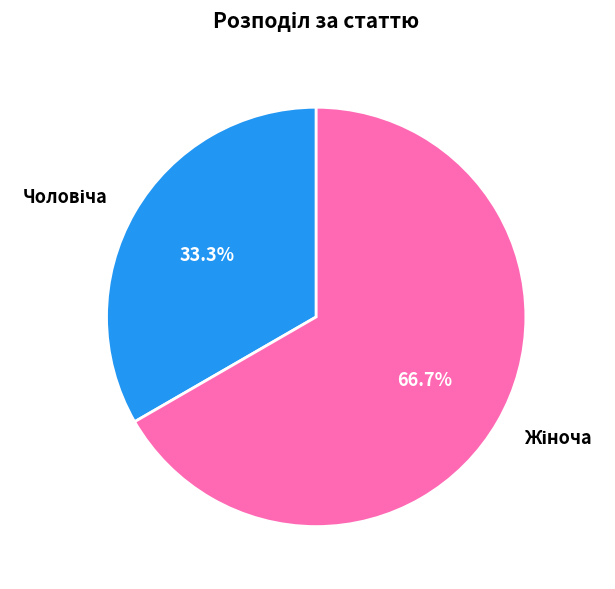

Is there any slice that represents more than half of the pie?

Yes